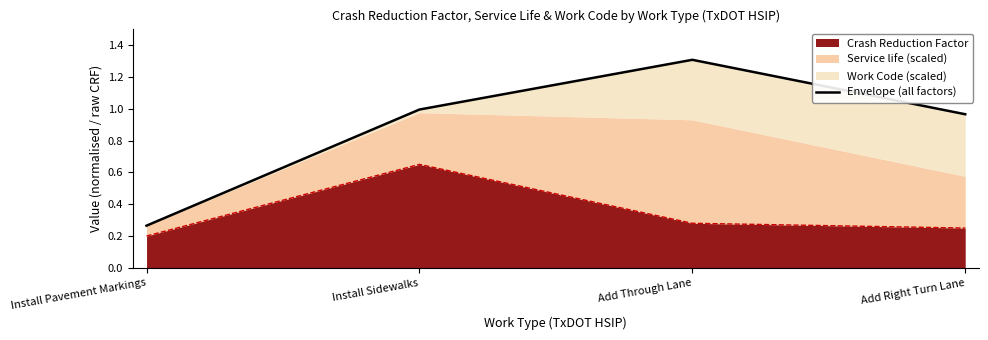

Count the Crash Reduction Factor values in the range 0 to 1.

4